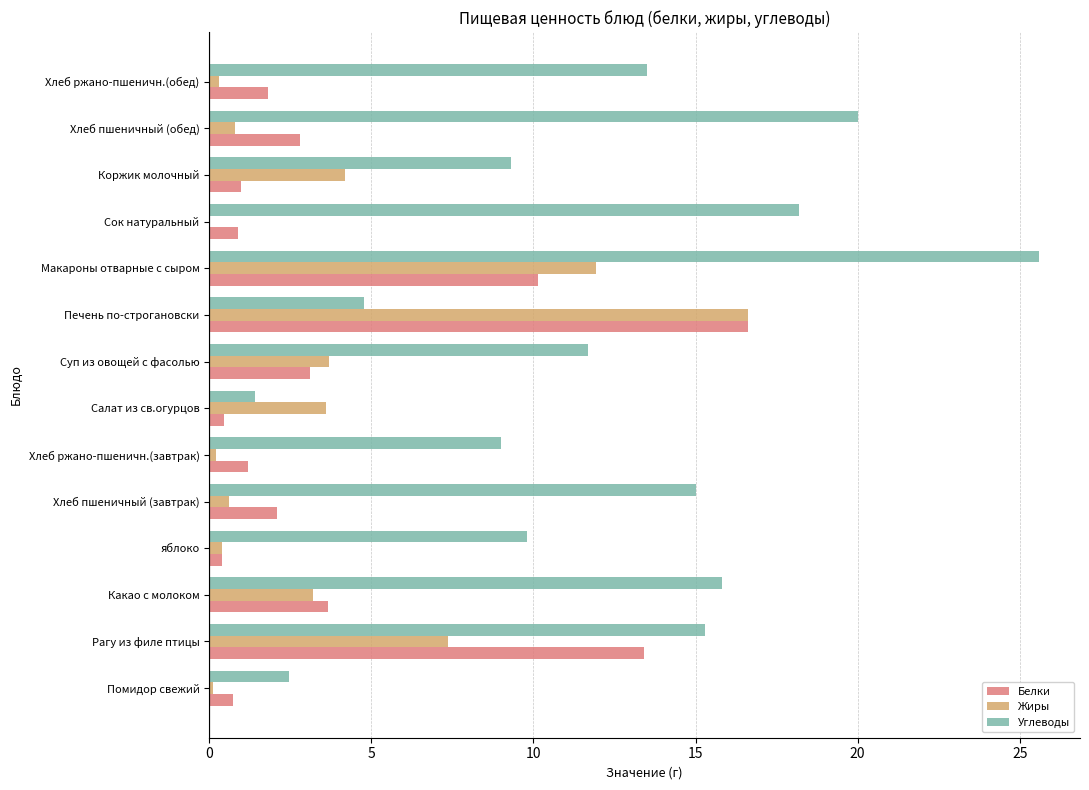

What is the maximum value for Жиры?

16.6